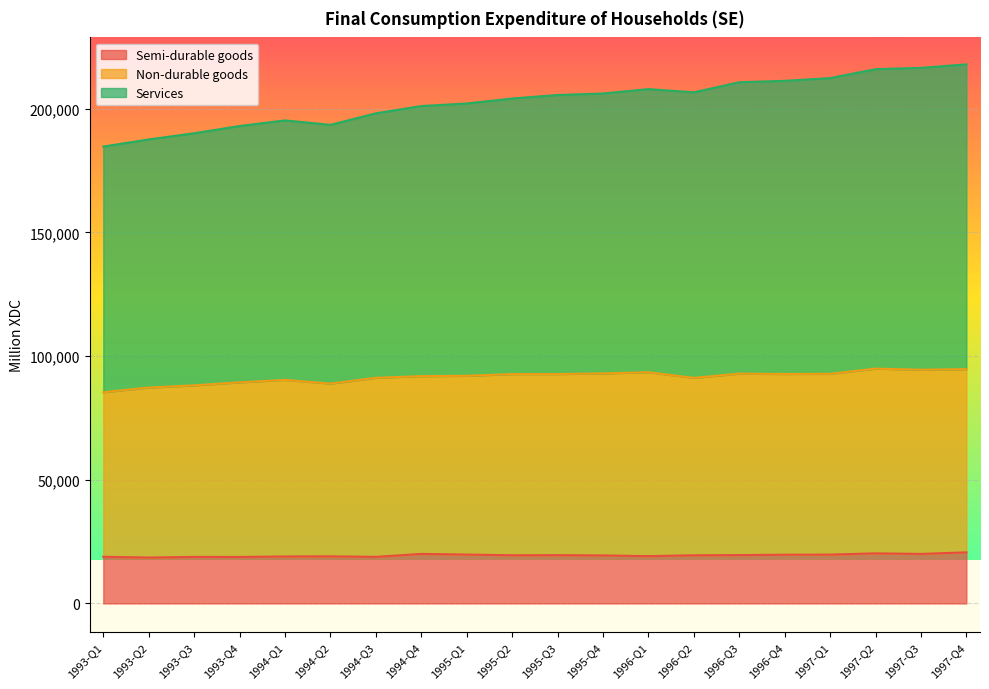

What is the difference between the second highest and second lowest values in the Semi-durable goods series?

1465